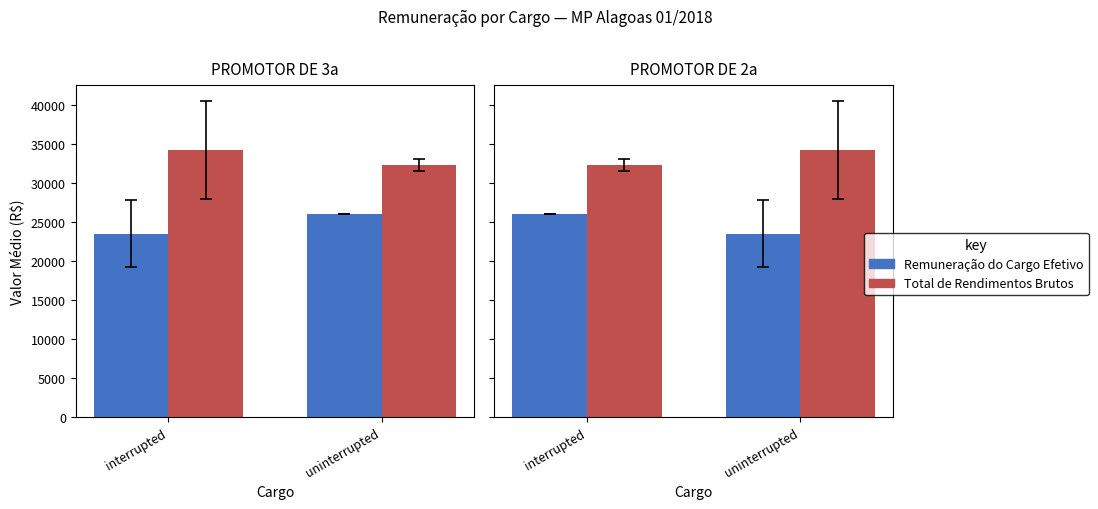

What are all the series names shown in the legend?

Remuneração do Cargo Efetivo, Total de Rendimentos Brutos